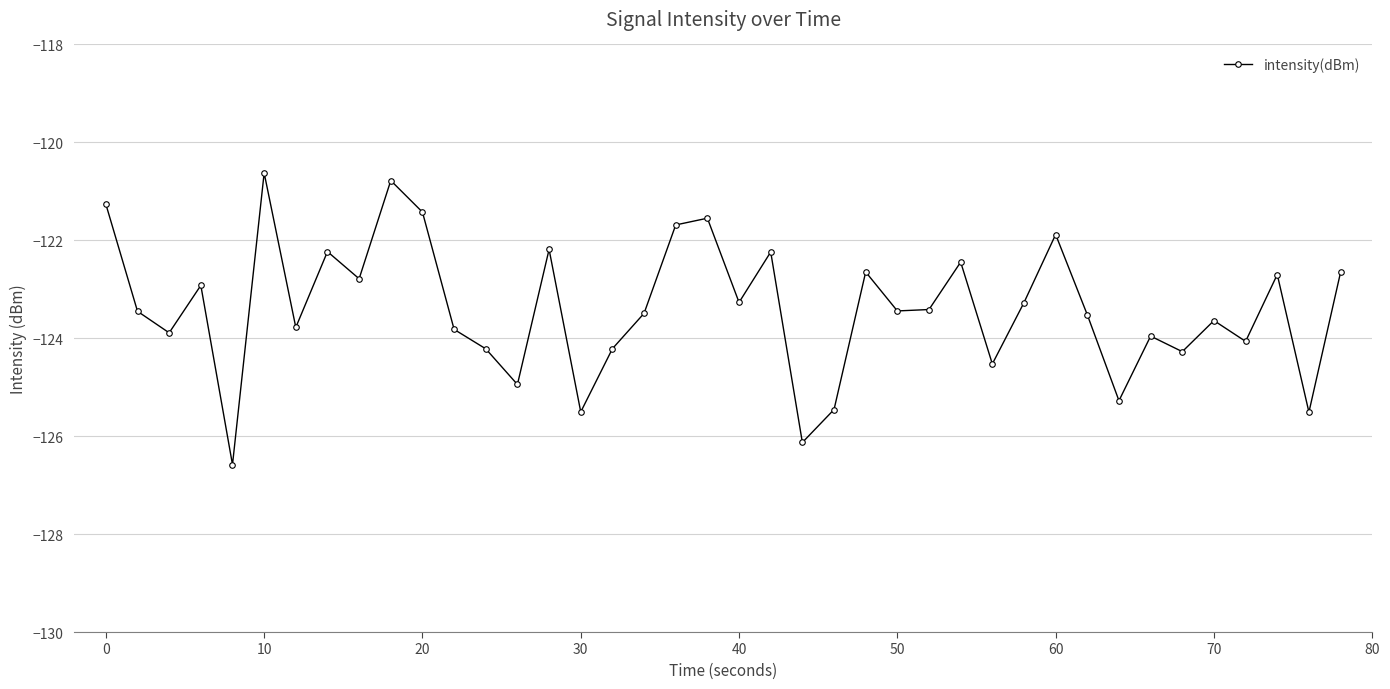

What is the smallest value displayed?

-126.6